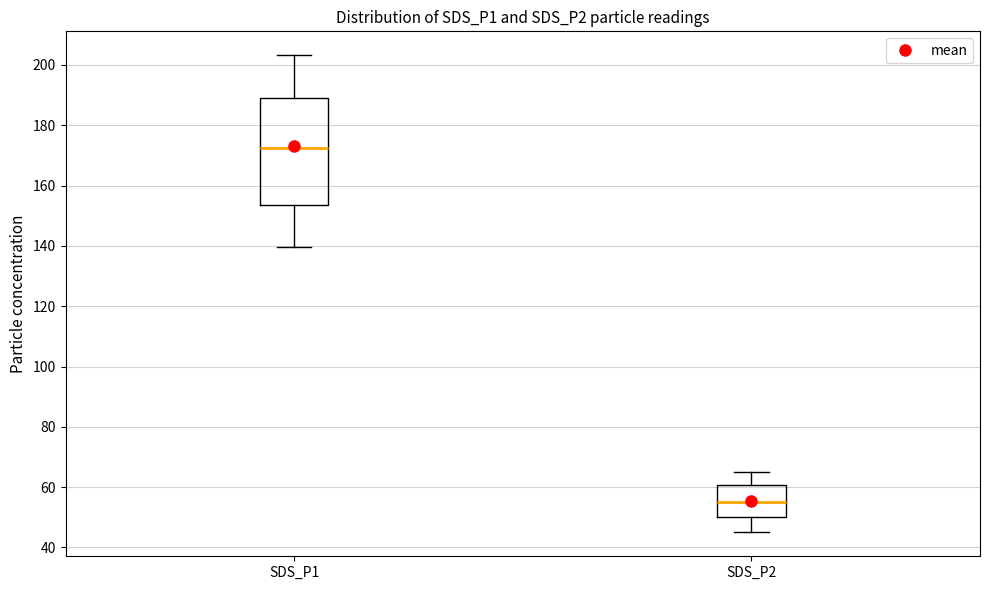

Comparing the boxes themselves (not the whiskers), which one is the tallest?

SDS_P1